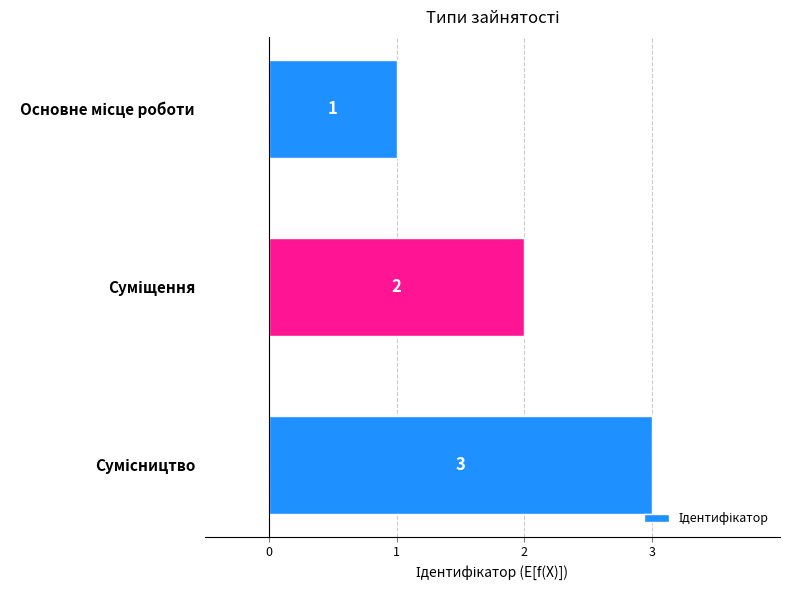

What is the value of the 2nd bar from the top?

2